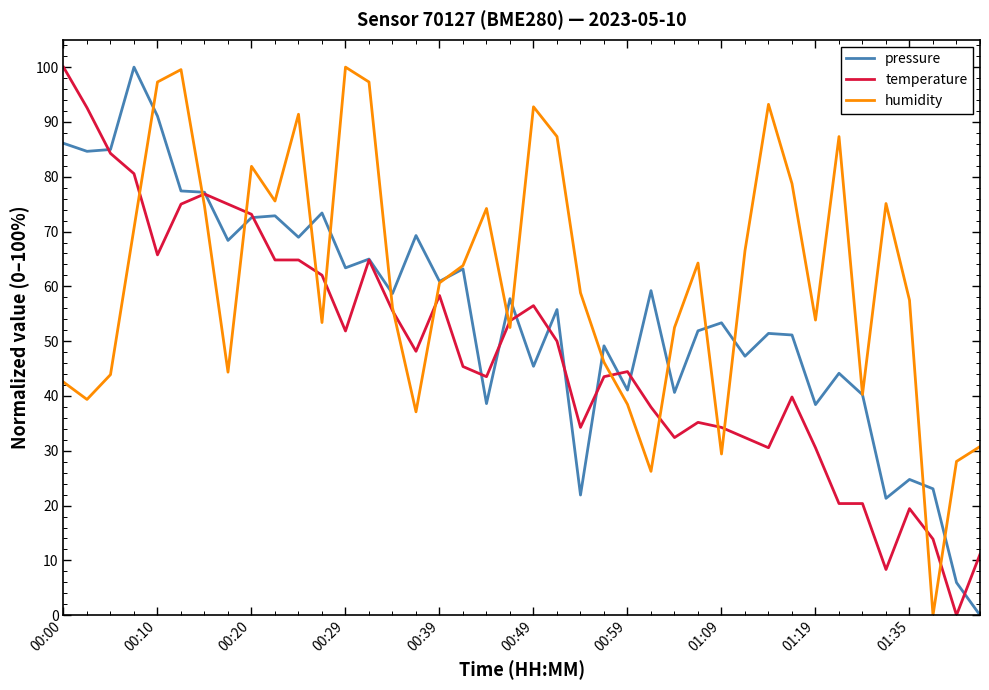

How many values in the humidity series are below 60?

20